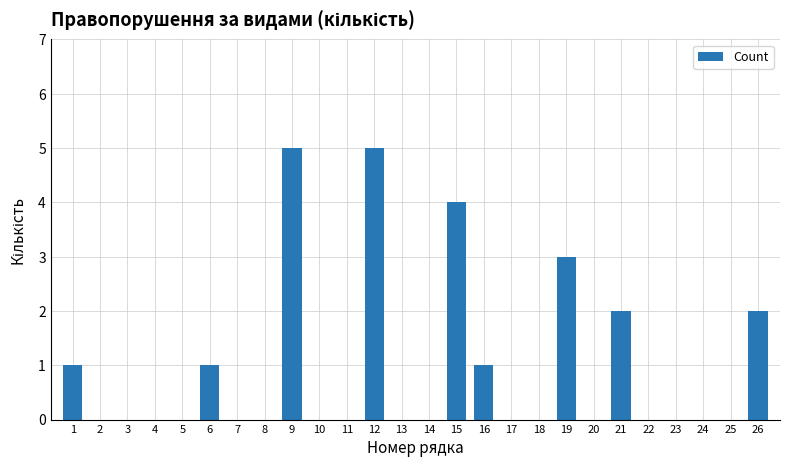

How many data points does each series have?

26